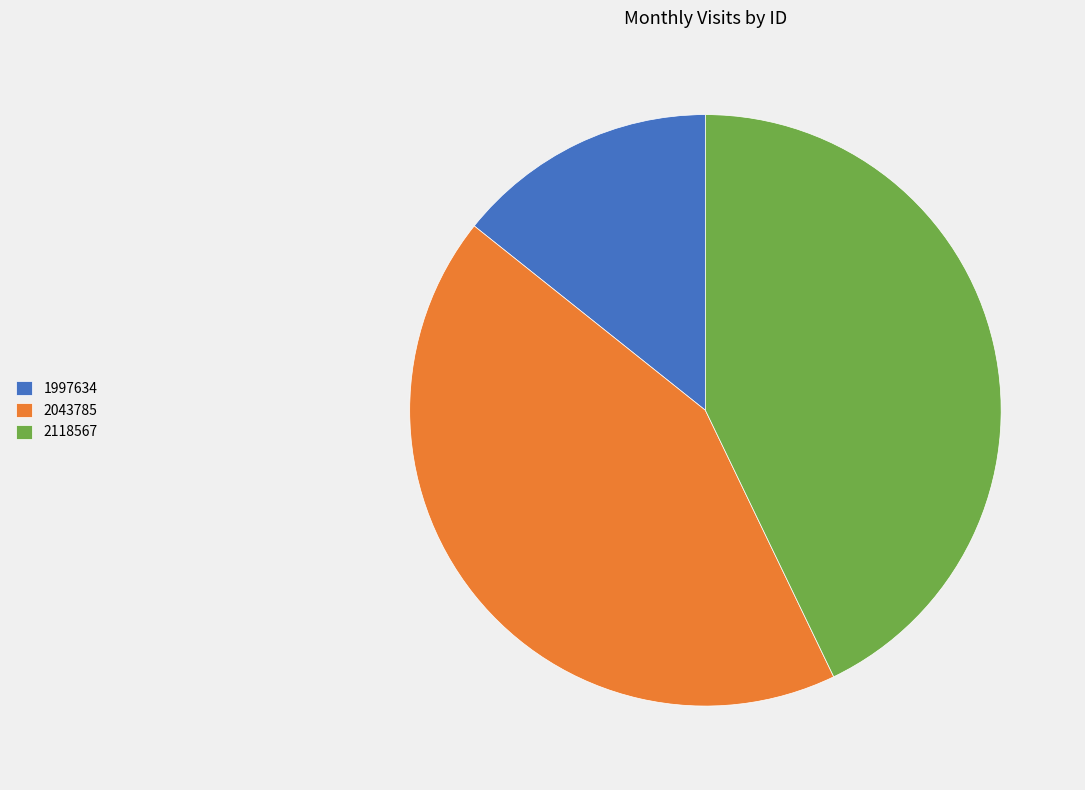

The 2043785 slice represents 43% of the pie. True or false?

True